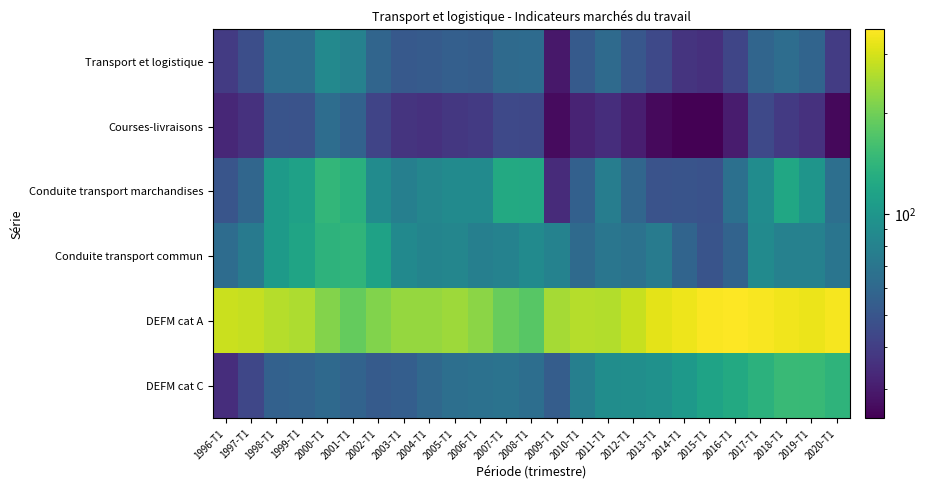

Reading right to left, what are all the values shown in this chart?

Transport et logistique: 2020-T1=39.5	2019-T1=57.8	2018-T1=63.8	2017-T1=58.8	2016-T1=42.8	2015-T1=35.3	2014-T1=36.6	2013-T1=44.4	2012-T1=50.4	2011-T1=62.1	2010-T1=52.2	2009-T1=29.2	2008-T1=62.6	2007-T1=61.9	2006-T1=54.1	2005-T1=55.1	2004-T1=52.5	2003-T1=51.7	2002-T1=58.9	2001-T1=79.4	2000-T1=86.5	1999-T1=64.4	1998-T1=64.5	1997-T1=46.4	1996-T1=39.2
Courses-livraisons: 2020-T1=26.0	2019-T1=35.8	2018-T1=38.7	2017-T1=44.3	2016-T1=30.0	2015-T1=24.7	2014-T1=24.5	2013-T1=26.2	2012-T1=30.7	2011-T1=34.8	2010-T1=32.0	2009-T1=26.6	2008-T1=43.6	2007-T1=44.2	2006-T1=38.7	2005-T1=37.8	2004-T1=36.1	2003-T1=36.5	2002-T1=42.6	2001-T1=56.7	2000-T1=64.0	1999-T1=48.5	1998-T1=49.3	1997-T1=35.9	1996-T1=33.0
Conduite transport marchandises: 2020-T1=65.2	2019-T1=99.3	2018-T1=120.9	2017-T1=90.2	2016-T1=65.7	2015-T1=48.0	2014-T1=49.2	2013-T1=48.5	2012-T1=59.1	2011-T1=76.2	2010-T1=55.8	2009-T1=34.0	2008-T1=123.3	2007-T1=125.1	2006-T1=88.0	2005-T1=88.4	2004-T1=83.3	2003-T1=78.1	2002-T1=89.1	2001-T1=133.6	2000-T1=144.4	1999-T1=113.4	1998-T1=105.5	1997-T1=59.1	1996-T1=49.8
Conduite transport commun: 2020-T1=69.1	2019-T1=79.0	2018-T1=79.6	2017-T1=88.1	2016-T1=57.6	2015-T1=49.3	2014-T1=58.0	2013-T1=74.4	2012-T1=67.2	2011-T1=70.0	2010-T1=62.1	2009-T1=80.6	2008-T1=87.7	2007-T1=80.0	2006-T1=77.7	2005-T1=83.4	2004-T1=82.0	2003-T1=86.8	2002-T1=114.4	2001-T1=141.5	2000-T1=138.0	1999-T1=117.2	1998-T1=105.7	1997-T1=73.5	1996-T1=63.1
DEFM cat A: 2020-T1=343.3	2019-T1=328.0	2018-T1=337.6	2017-T1=348.4	2016-T1=356.0	2015-T1=351.3	2014-T1=333.7	2013-T1=318.5	2012-T1=285.5	2011-T1=260.6	2010-T1=263.5	2009-T1=248.2	2008-T1=178.3	2007-T1=191.3	2006-T1=223.9	2005-T1=241.3	2004-T1=234.2	2003-T1=233.2	2002-T1=214.4	2001-T1=188.9	2000-T1=217.2	1999-T1=255.2	1998-T1=263.4	1997-T1=281.9	1996-T1=288.1
DEFM cat C: 2020-T1=139.7	2019-T1=148.3	2018-T1=150.4	2017-T1=136.5	2016-T1=124.3	2015-T1=115.5	2014-T1=103.1	2013-T1=95.1	2012-T1=91.9	2011-T1=91.1	2010-T1=77.4	2009-T1=53.8	2008-T1=64.6	2007-T1=67.6	2006-T1=66.4	2005-T1=64.8	2004-T1=60.6	2003-T1=54.4	2002-T1=53.1	2001-T1=57.7	2000-T1=60.9	1999-T1=57.1	1998-T1=56.1	1997-T1=43.4	1996-T1=34.9